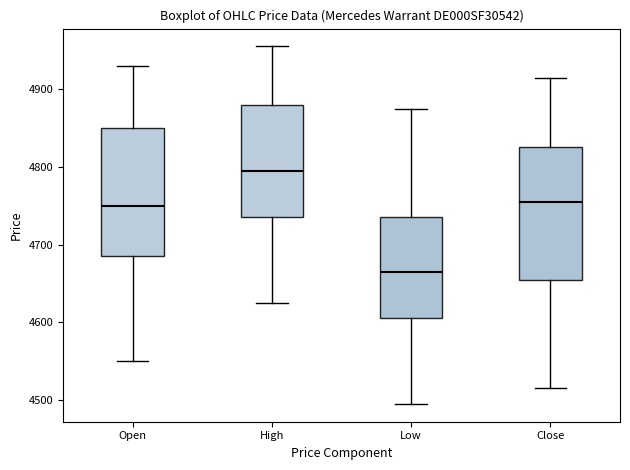

Where is the upper edge of the box for High on the y-axis? The values are not printed on the chart, so give them approximately, as read against the axis.

4880